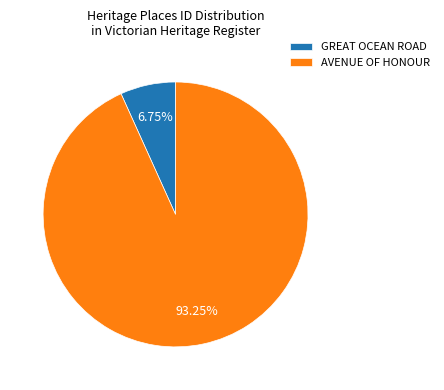

Do GREAT OCEAN ROAD and AVENUE OF HONOUR together represent more than half of the pie?

Yes